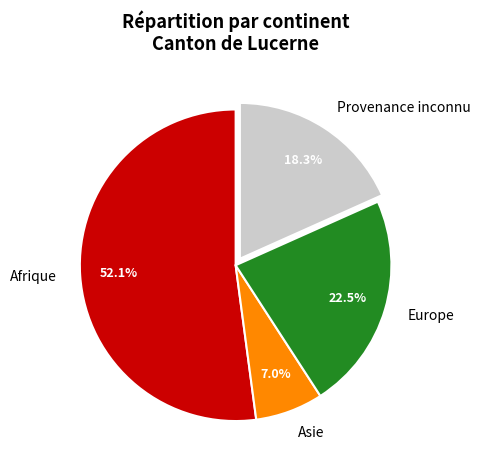

Count the number of slices in the pie.

4